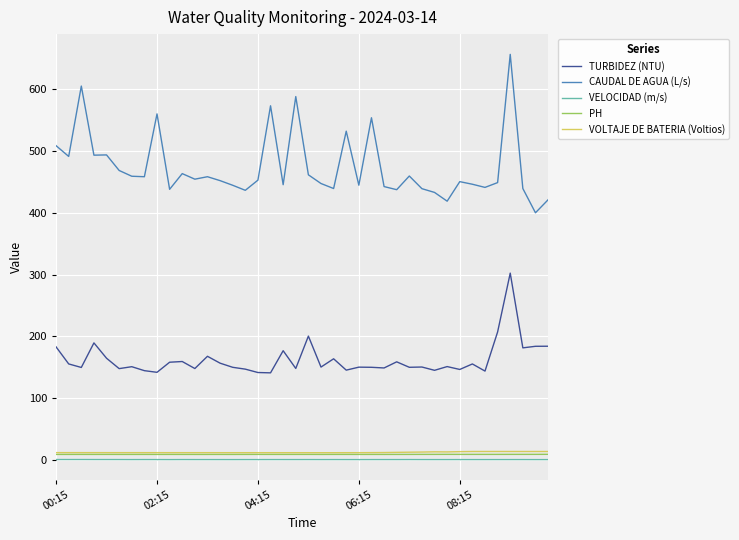

At how many categories does at least one series exceed 566?

4